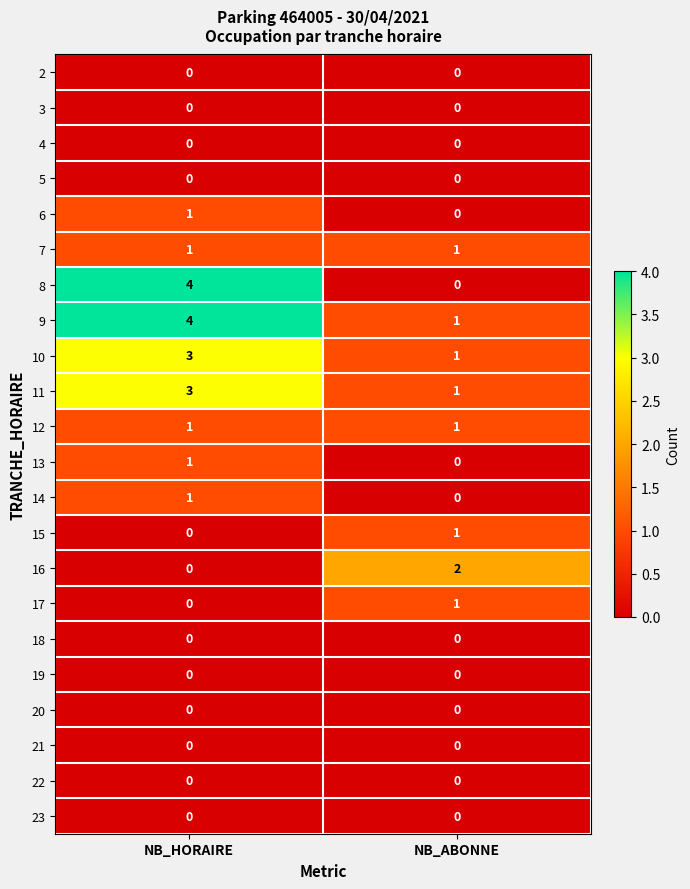

The 11 series shows 4 at NB_HORAIRE. True or false?

False